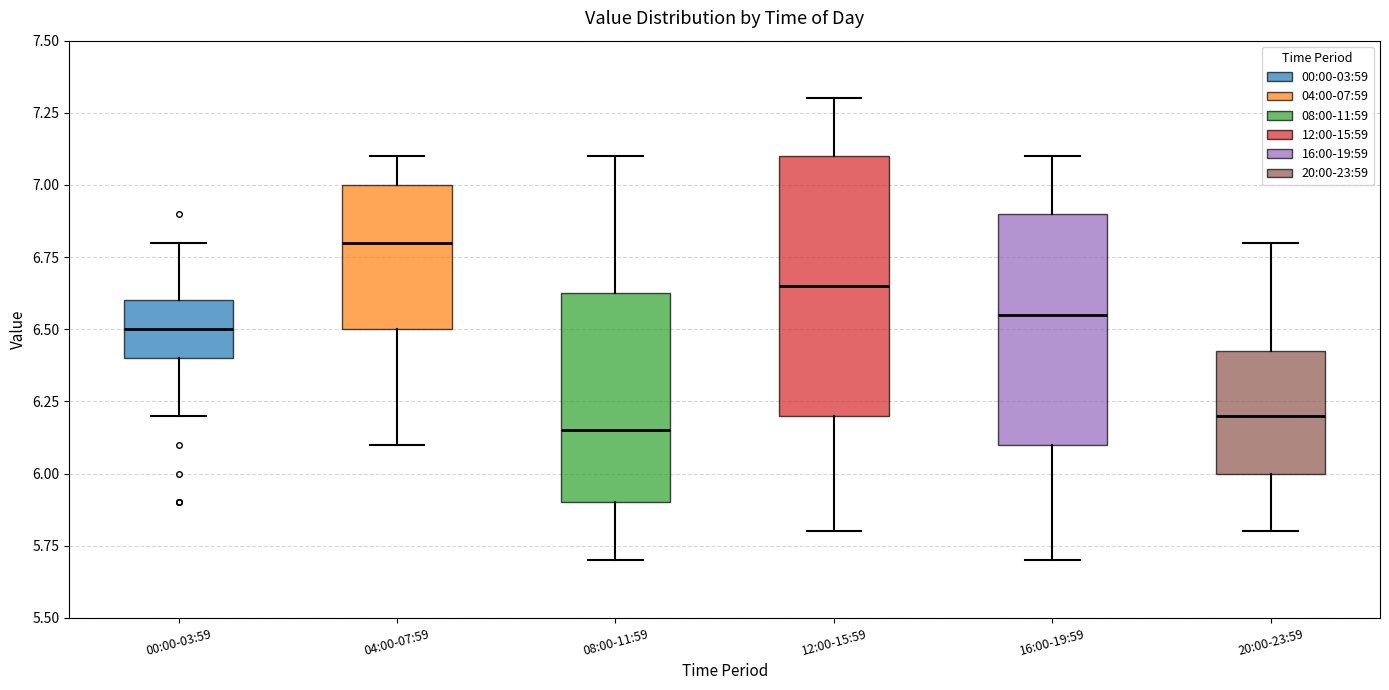

Reading left to right, read every box against the y-axis: the position of its median line, the range the box covers, and the ends of its whiskers. The values are not printed on the chart, so give them approximately, as read against the axis.

00:00-03:59: median 6.50, box 6.40 to 6.60, whiskers 6.20 to 6.80
04:00-07:59: median 6.80, box 6.50 to 7.00, whiskers 6.10 to 7.10
08:00-11:59: median 6.15, box 5.90 to 6.65, whiskers 5.70 to 7.10
12:00-15:59: median 6.65, box 6.20 to 7.10, whiskers 5.80 to 7.30
16:00-19:59: median 6.55, box 6.10 to 6.90, whiskers 5.70 to 7.10
20:00-23:59: median 6.20, box 6.00 to 6.45, whiskers 5.80 to 6.80